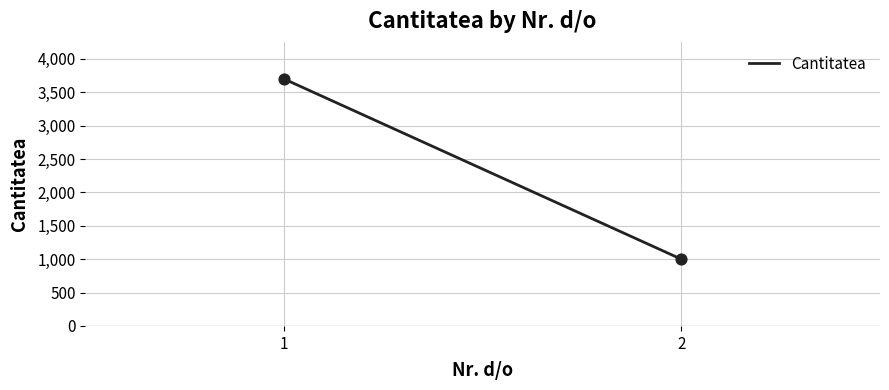

What is the average Y value?

2350